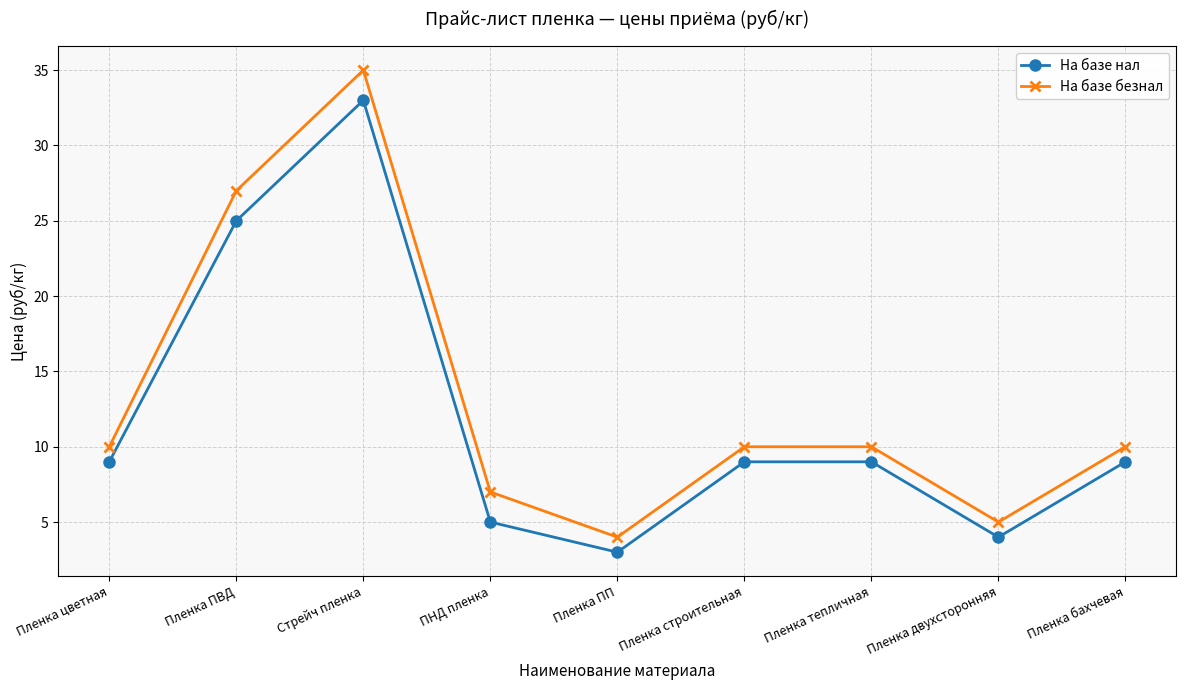

Rank the series by their average value, from highest to lowest.

На базе безнал, На базе нал